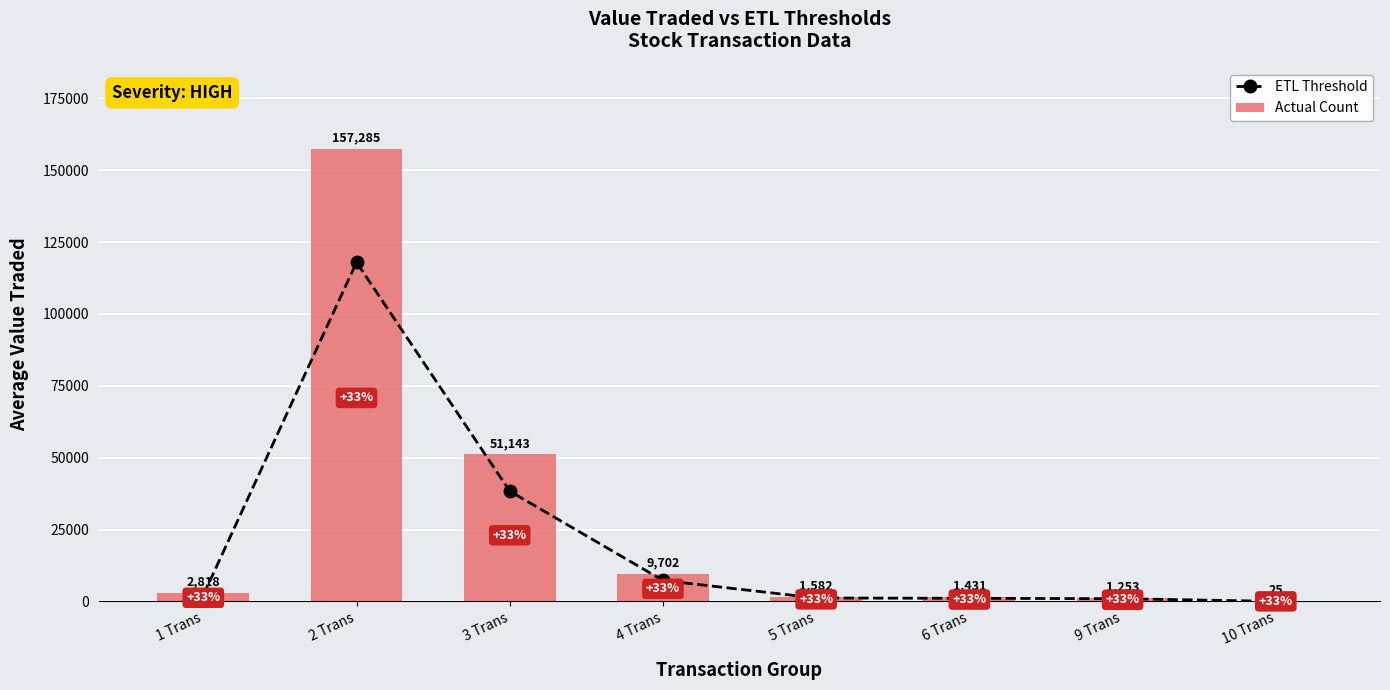

Rank the series by their average value, from highest to lowest.

Actual Count, ETL Threshold